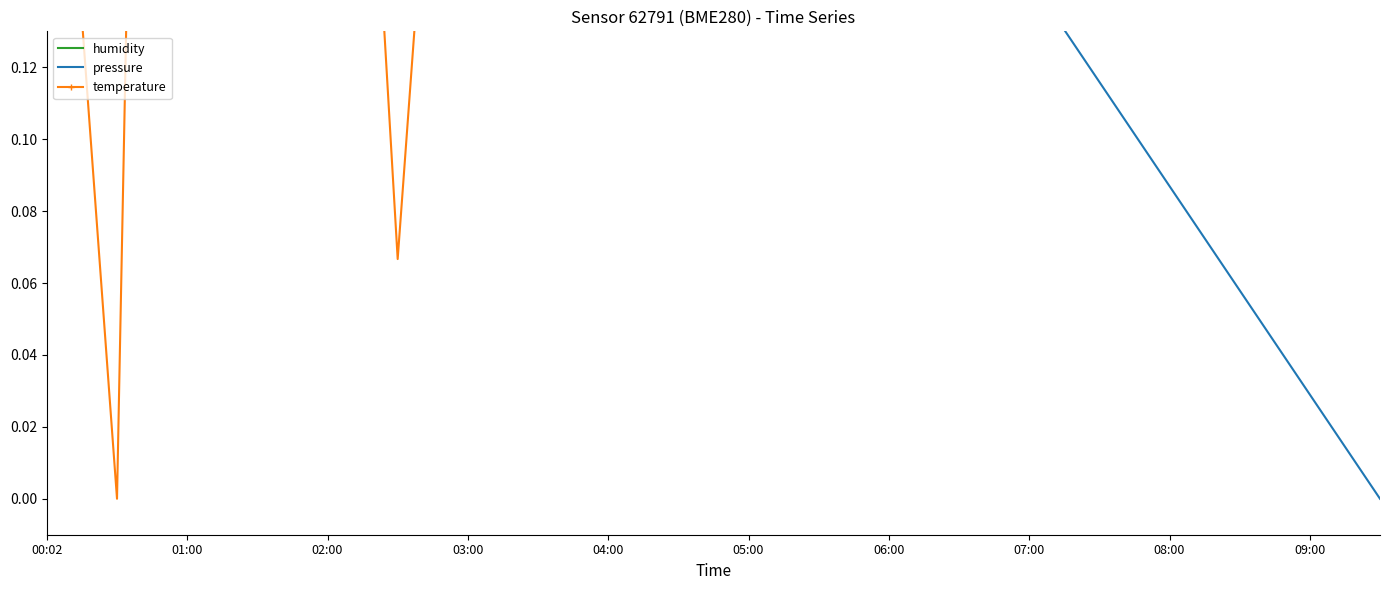

True or false: pressure has more than 0 interior local peaks.

False